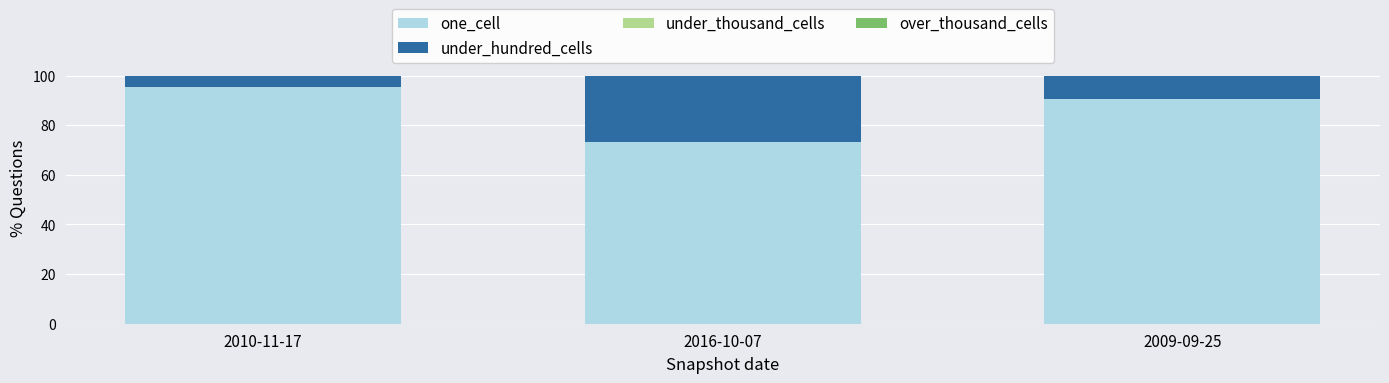

Reading left to right, what are the values for one_cell?

95.5	73.2	90.6